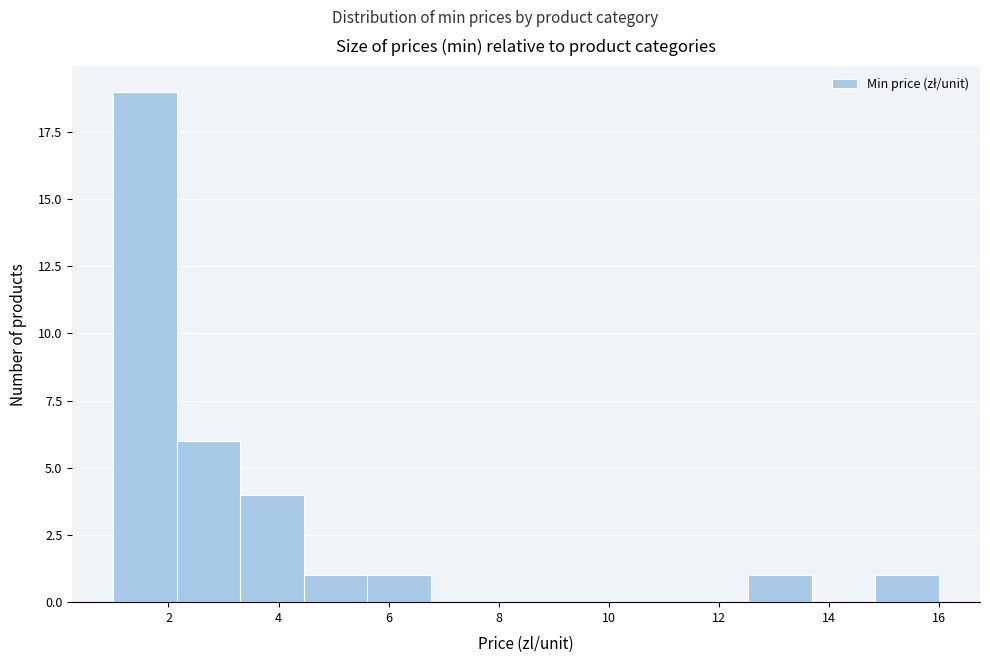

What is the height of the bar covering 12.6 to 13.6 on the x-axis? Neither the bar edges nor the heights are printed on the chart, so give them approximately, as read against the axes.

1